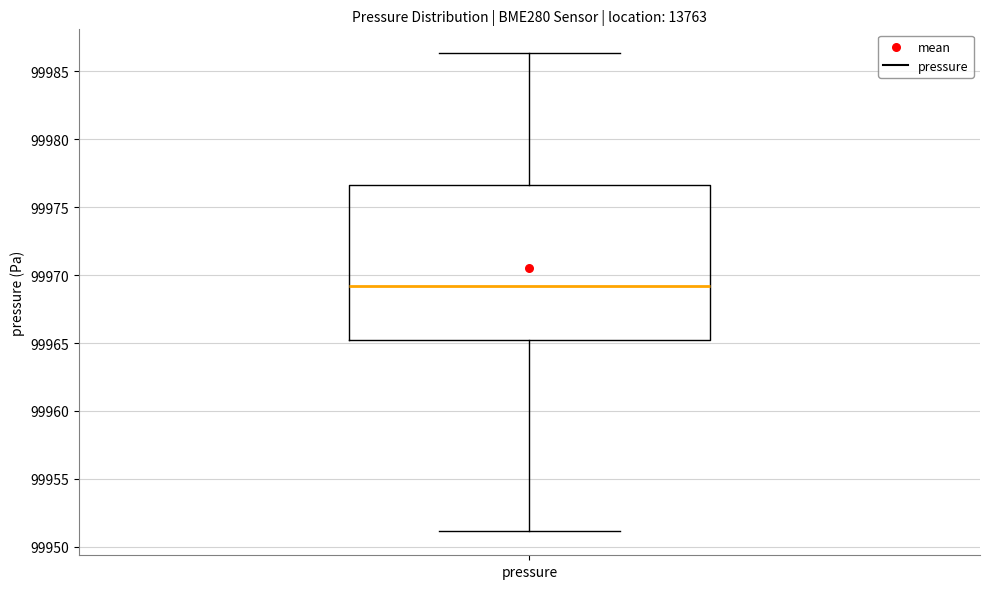

Transcribe this box plot: give where the median line is, the range the box spans, and where the two whiskers end, as read against the y-axis. The values are not printed on the chart, so give them approximately, as read against the axis.

median 99969.0, box 99965.0 to 99976.5, whiskers 99951.0 to 99986.5